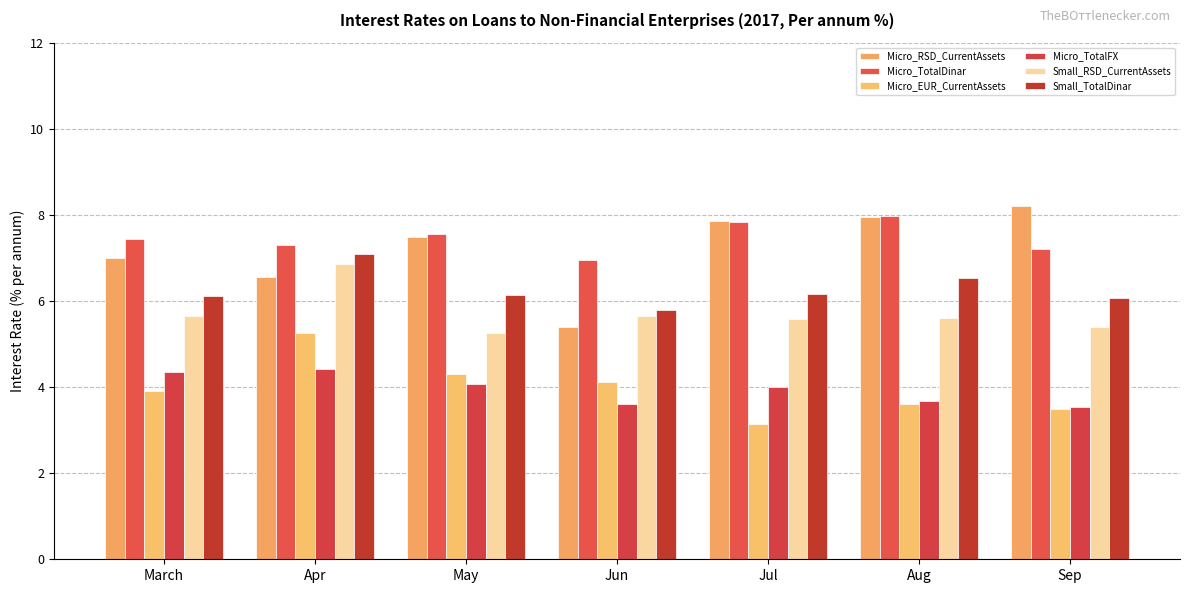

At Apr, list the series in order from largest to smallest.

Micro_TotalDinar, Small_TotalDinar, Small_RSD_CurrentAssets, Micro_RSD_CurrentAssets, Micro_EUR_CurrentAssets, Micro_TotalFX